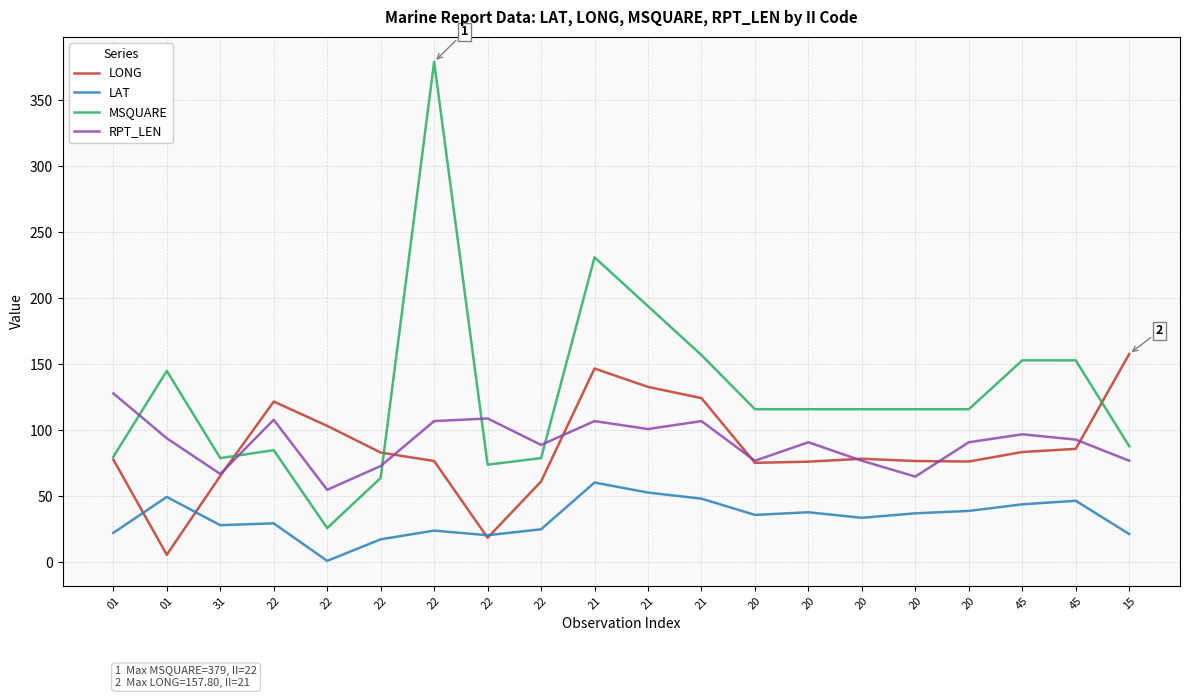

Read the LAT value at 20.

38.0